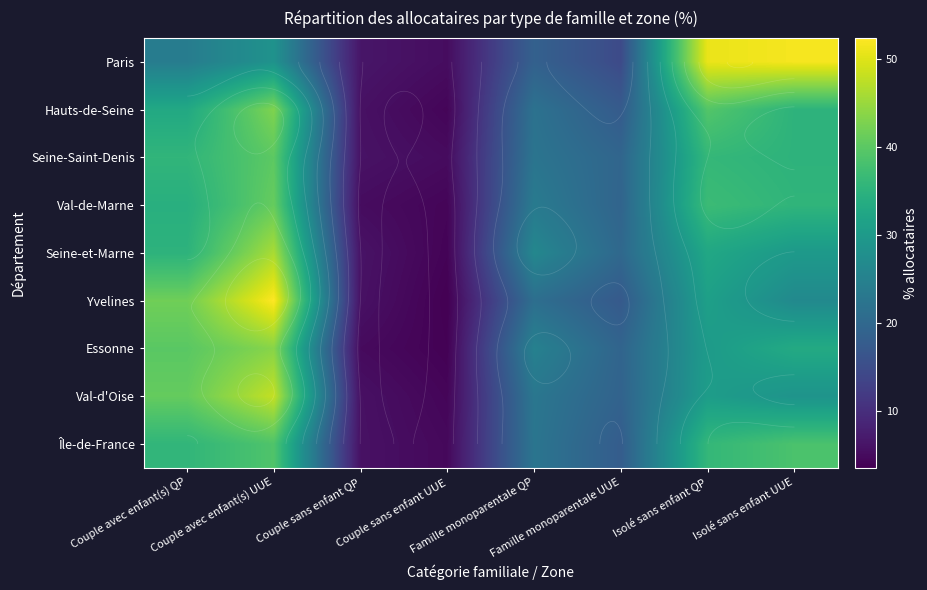

How many data points in Seine-Saint-Denis are above 35?

4